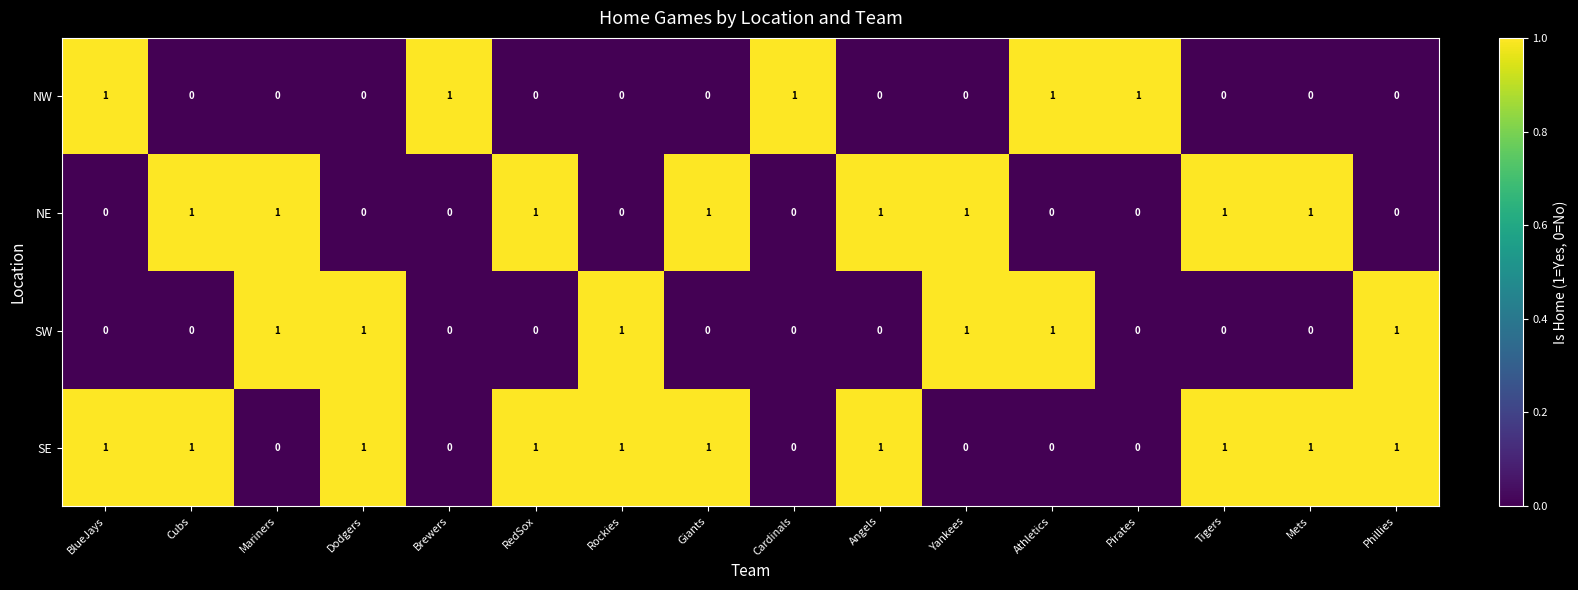

Rank the series by their average value, from highest to lowest.

SE, NE, SW, NW